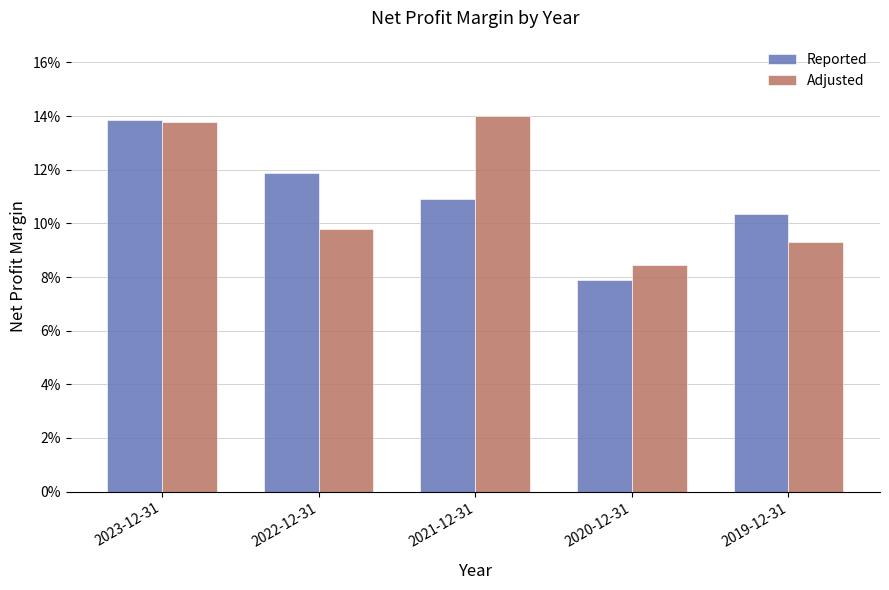

List the series in order of their peak value, highest first.

Adjusted, Reported